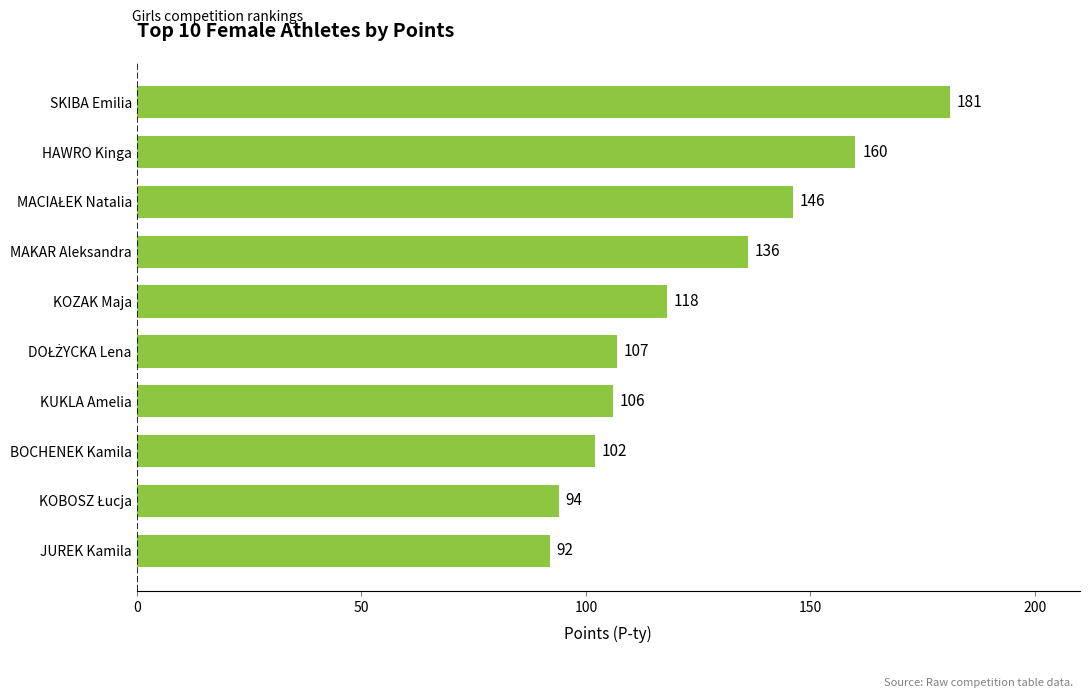

Does the chart contain any negative values?

No